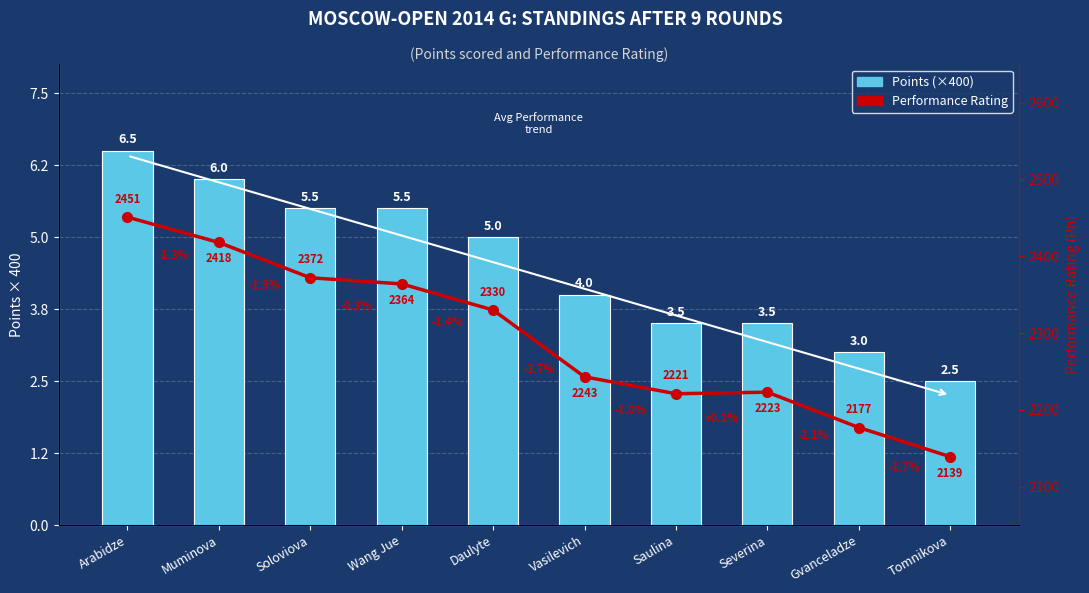

Which category has the highest value in the Performance Rating series?

Arabidze